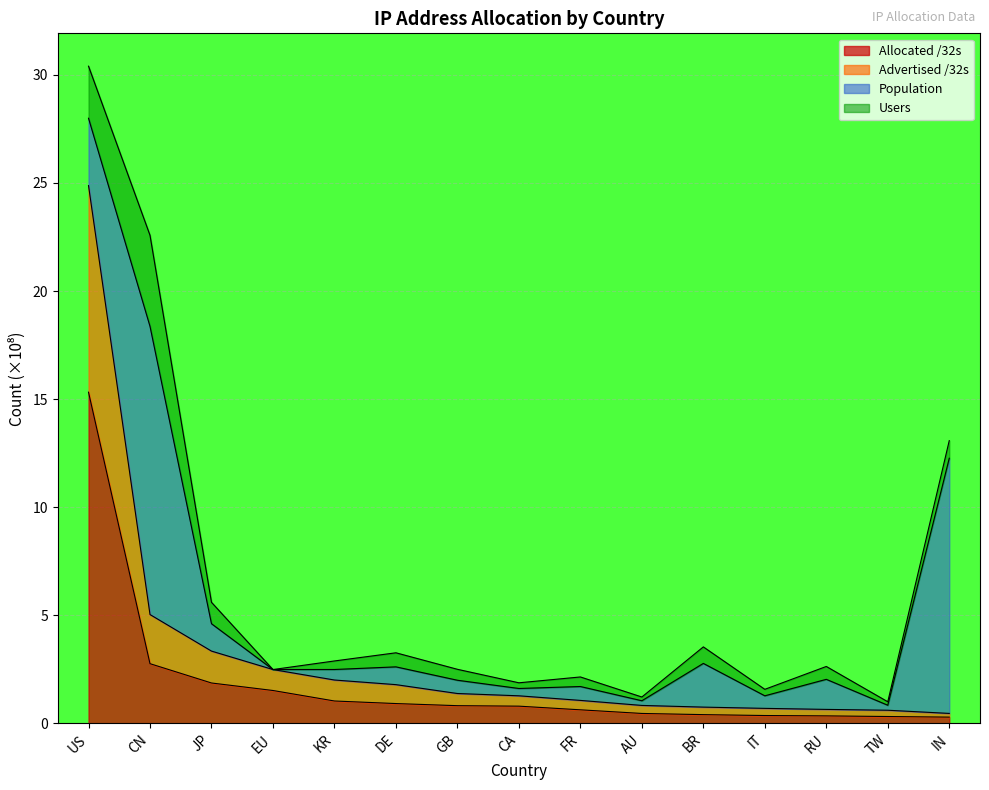

What is the total value across all series at DE?

3.3